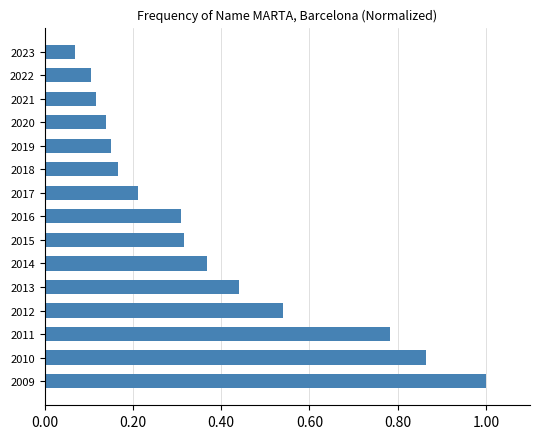

What is the sum of all values?

5.6